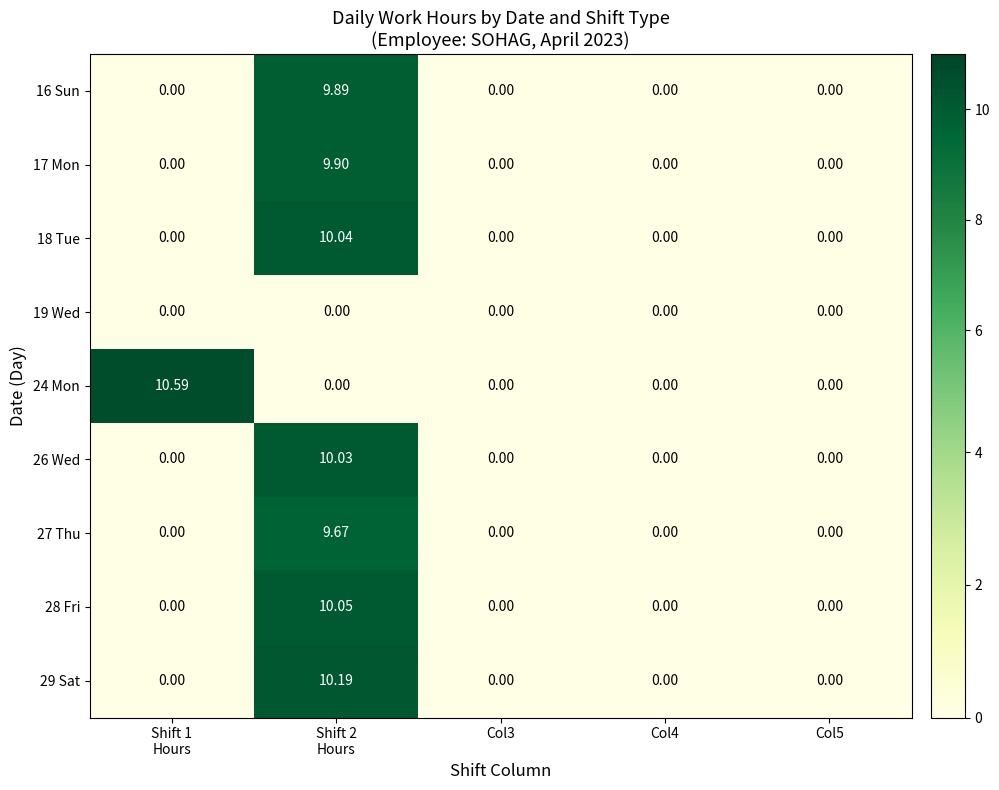

Reading left to right, list all the values displayed in this chart.

16 Sun: Shift 1
Hours=0.0	Shift 2
Hours=9.9	Col3=0.0	Col4=0.0	Col5=0.0
17 Mon: Shift 1
Hours=0.0	Shift 2
Hours=9.9	Col3=0.0	Col4=0.0	Col5=0.0
18 Tue: Shift 1
Hours=0.0	Shift 2
Hours=10.0	Col3=0.0	Col4=0.0	Col5=0.0
19 Wed: Shift 1
Hours=0.0	Shift 2
Hours=0.0	Col3=0.0	Col4=0.0	Col5=0.0
24 Mon: Shift 1
Hours=10.6	Shift 2
Hours=0.0	Col3=0.0	Col4=0.0	Col5=0.0
26 Wed: Shift 1
Hours=0.0	Shift 2
Hours=10.0	Col3=0.0	Col4=0.0	Col5=0.0
27 Thu: Shift 1
Hours=0.0	Shift 2
Hours=9.7	Col3=0.0	Col4=0.0	Col5=0.0
28 Fri: Shift 1
Hours=0.0	Shift 2
Hours=10.1	Col3=0.0	Col4=0.0	Col5=0.0
29 Sat: Shift 1
Hours=0.0	Shift 2
Hours=10.2	Col3=0.0	Col4=0.0	Col5=0.0